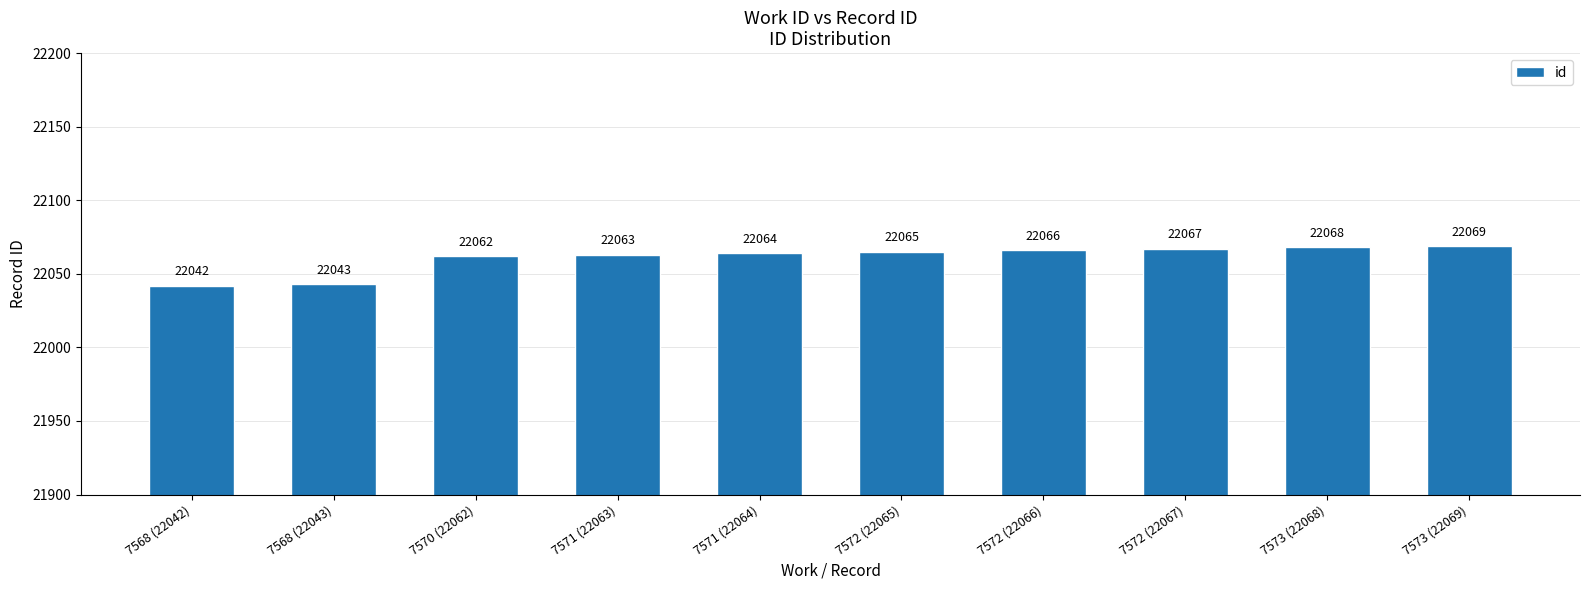

What is the difference between the values at 7571 (22064) and 7568 (22043)?

21